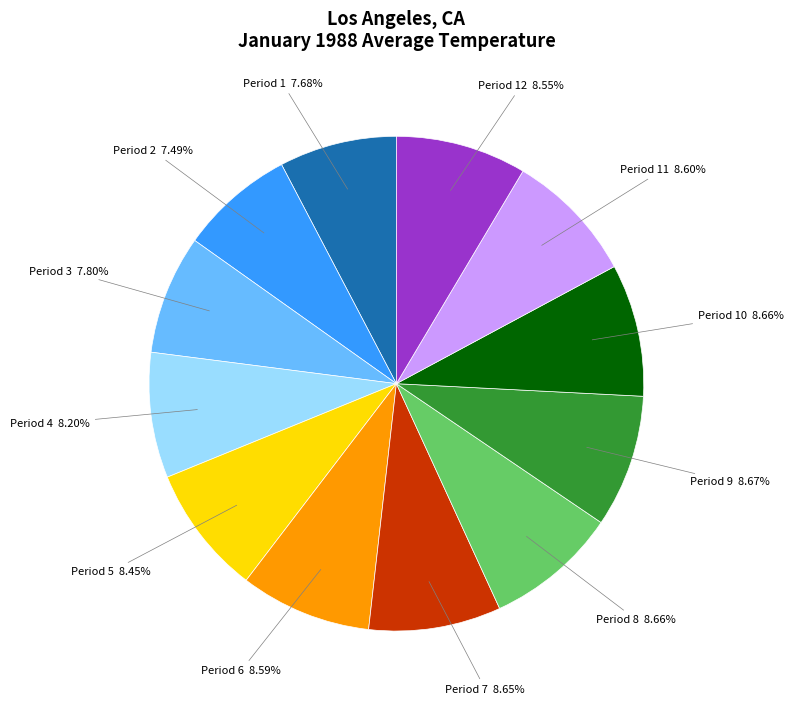

Does any single category account for the majority?

No